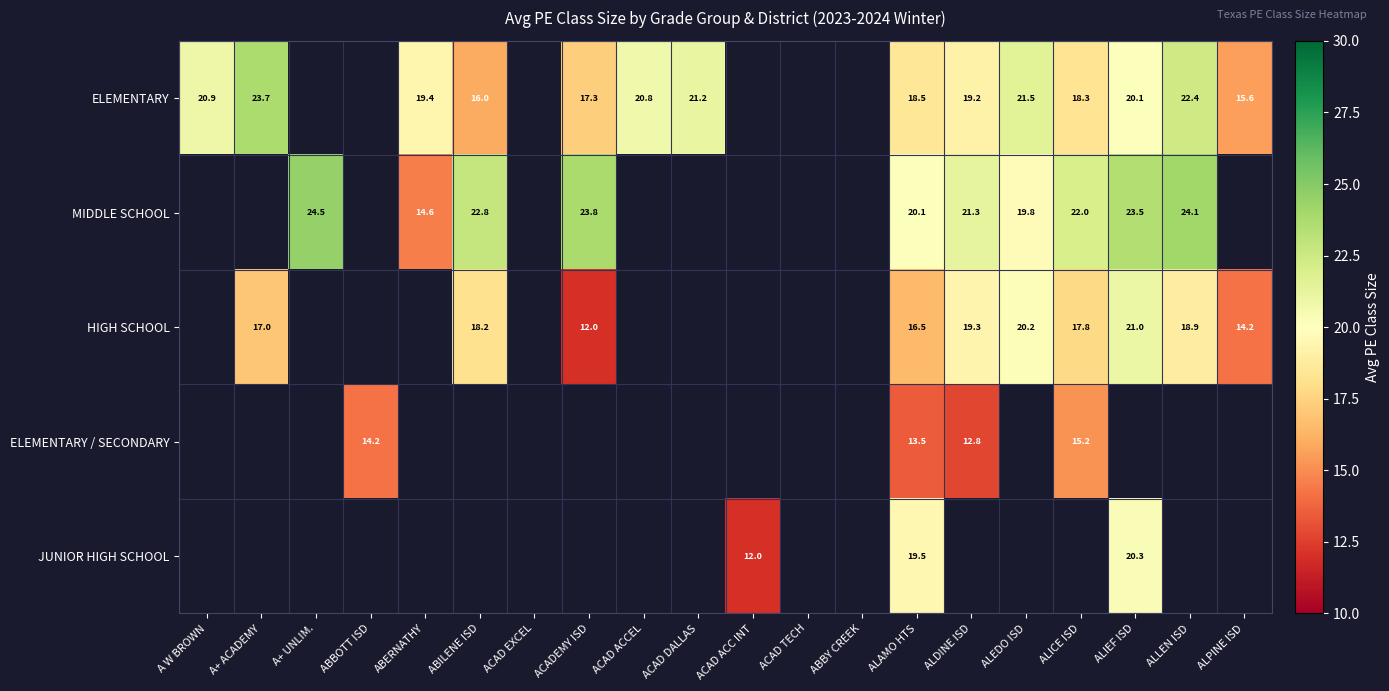

Which has a higher value, ACAD DALLAS or ACADEMY ISD?

ACAD DALLAS